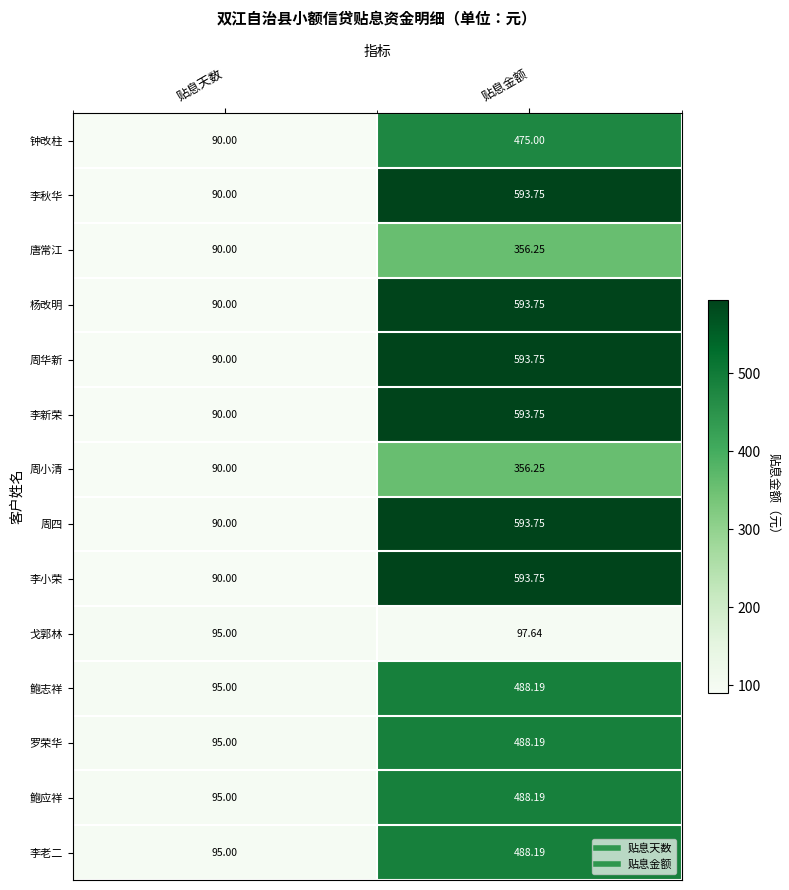

How many data points does each series have?

2